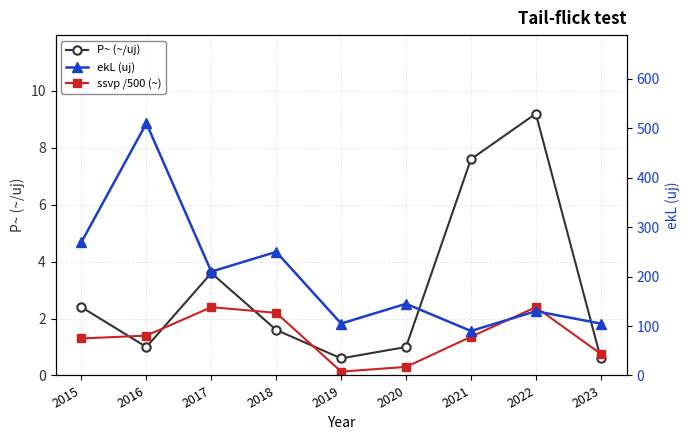

In ssvp /500 (~), how many points are lower than both neighbors (excluding endpoints)?

1